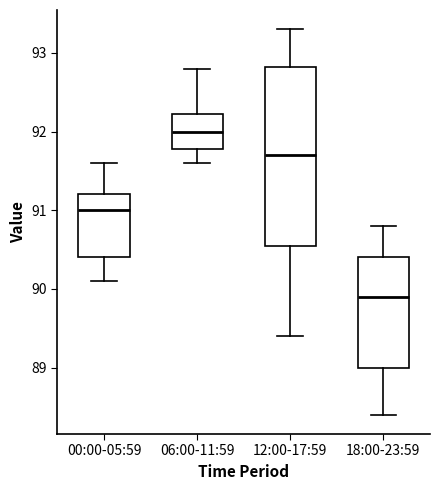

Which box has the highest median line?

06:00-11:59